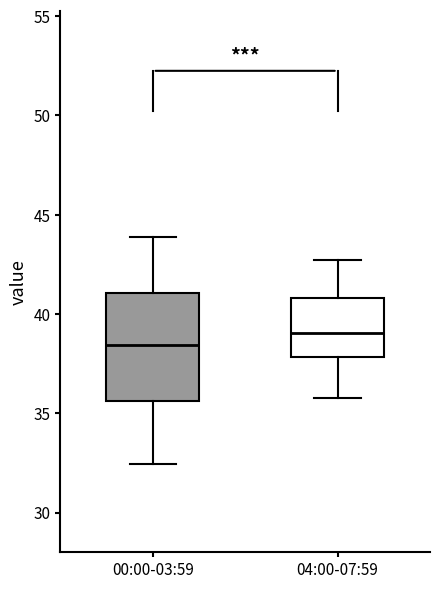

Which box's median line is the highest?

04:00-07:59